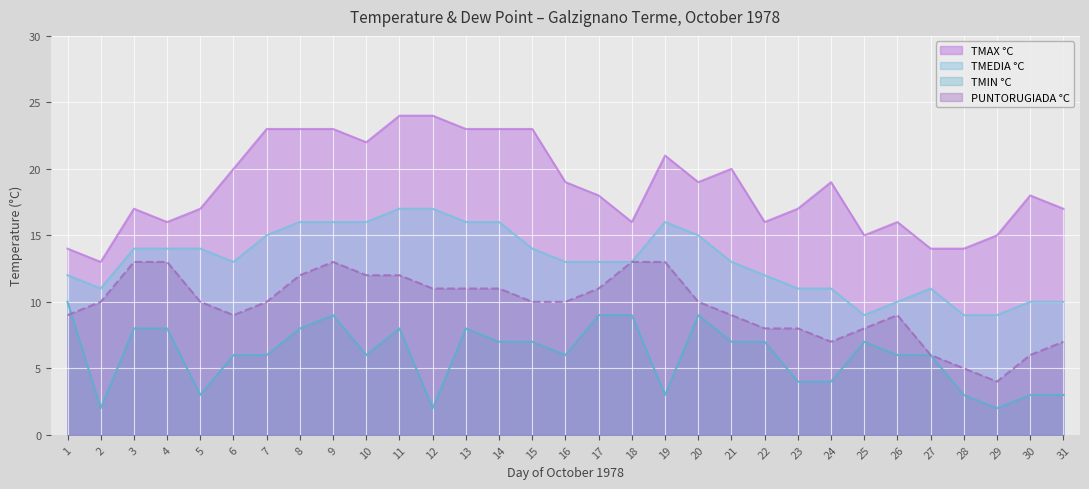

Does the chart display data point markers on the line(s)?

No